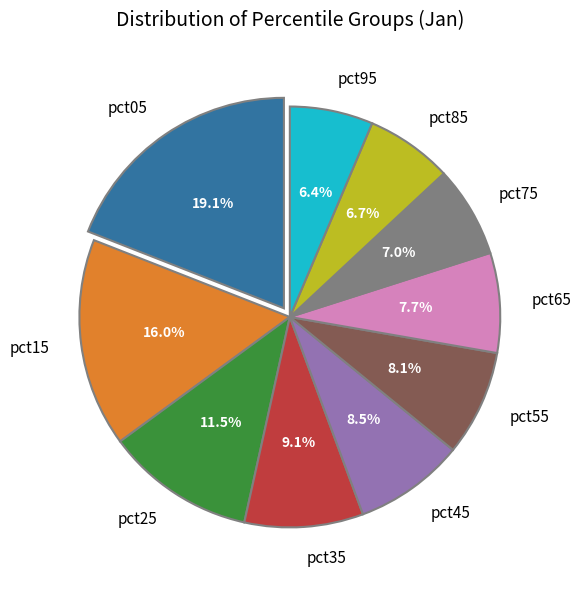

True or false: pct45 accounts for 17% of the total.

False